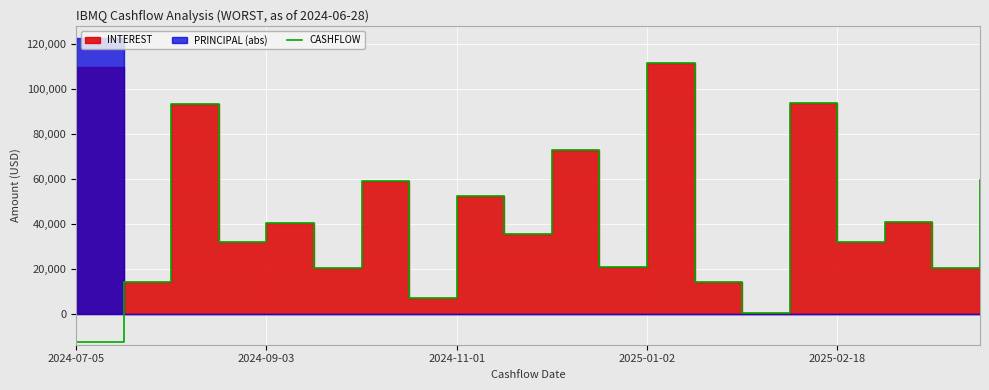

How many positive values are there?

19